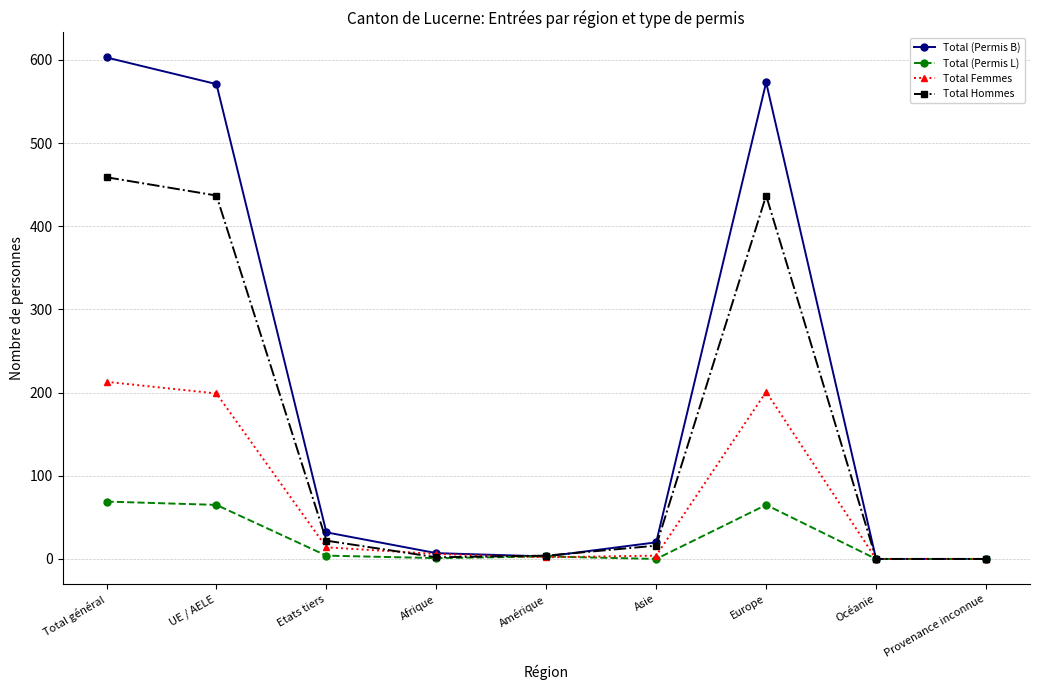

Is the value of Total (Permis B) at Asie greater than the value of Total (Permis L) at Provenance inconnue?

Yes